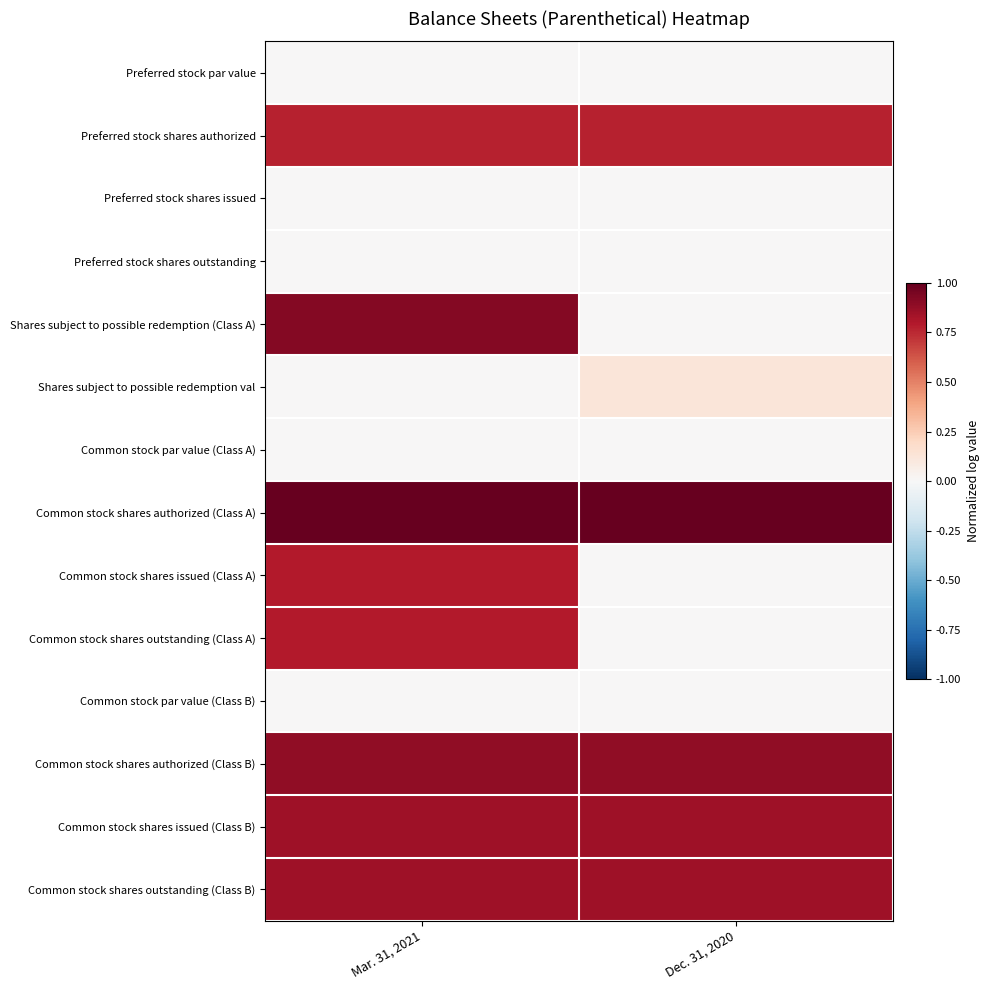

Reading left to right, list all the values displayed in this chart.

Preferred stock par value: Mar. 31, 2021=0.0	Dec. 31, 2020=0.0
Preferred stock shares authorized: Mar. 31, 2021=0.8	Dec. 31, 2020=0.8
Preferred stock shares issued: Mar. 31, 2021=0.0	Dec. 31, 2020=0.0
Preferred stock shares outstanding: Mar. 31, 2021=0.0	Dec. 31, 2020=0.0
Shares subject to possible redemption (Class A): Mar. 31, 2021=0.9	Dec. 31, 2020=0.0
Shares subject to possible redemption val: Mar. 31, 2021=0.0	Dec. 31, 2020=0.1
Common stock par value (Class A): Mar. 31, 2021=0.0	Dec. 31, 2020=0.0
Common stock shares authorized (Class A): Mar. 31, 2021=1.0	Dec. 31, 2020=1.0
Common stock shares issued (Class A): Mar. 31, 2021=0.8	Dec. 31, 2020=0.0
Common stock shares outstanding (Class A): Mar. 31, 2021=0.8	Dec. 31, 2020=0.0
Common stock par value (Class B): Mar. 31, 2021=0.0	Dec. 31, 2020=0.0
Common stock shares authorized (Class B): Mar. 31, 2021=0.9	Dec. 31, 2020=0.9
Common stock shares issued (Class B): Mar. 31, 2021=0.8	Dec. 31, 2020=0.8
Common stock shares outstanding (Class B): Mar. 31, 2021=0.8	Dec. 31, 2020=0.8